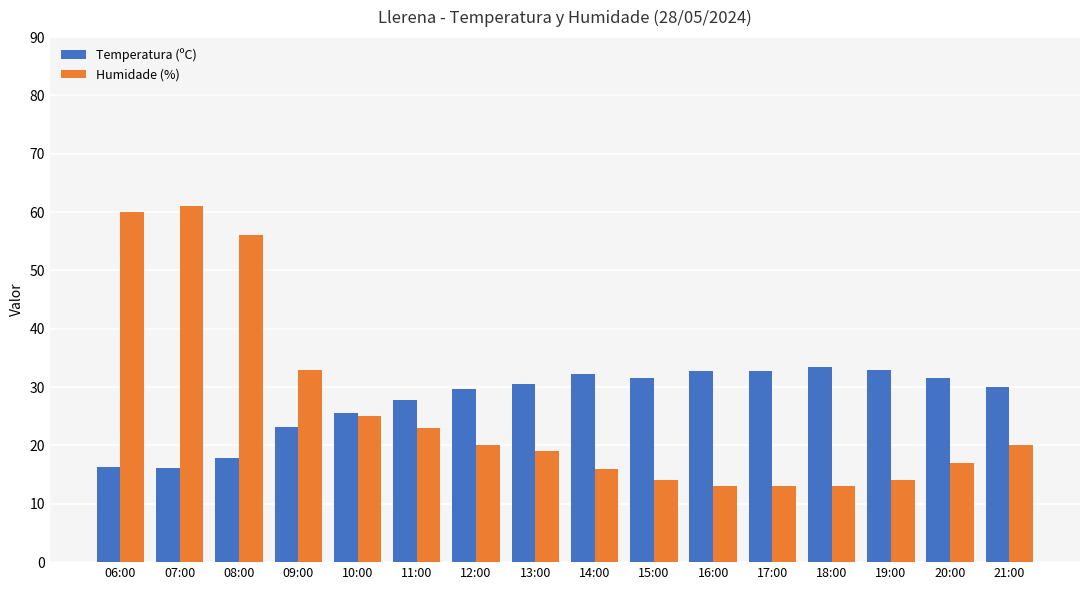

Count the number of categories in the chart.

16